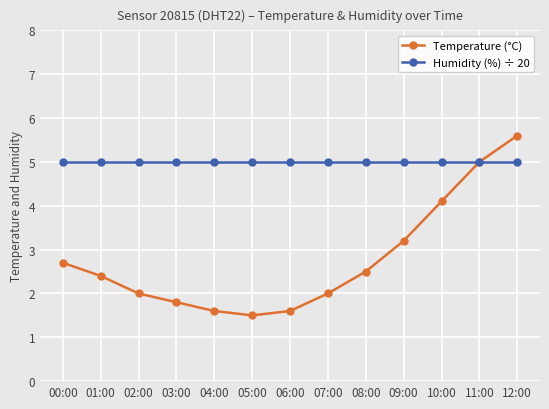

How many lines are shown in the chart?

2